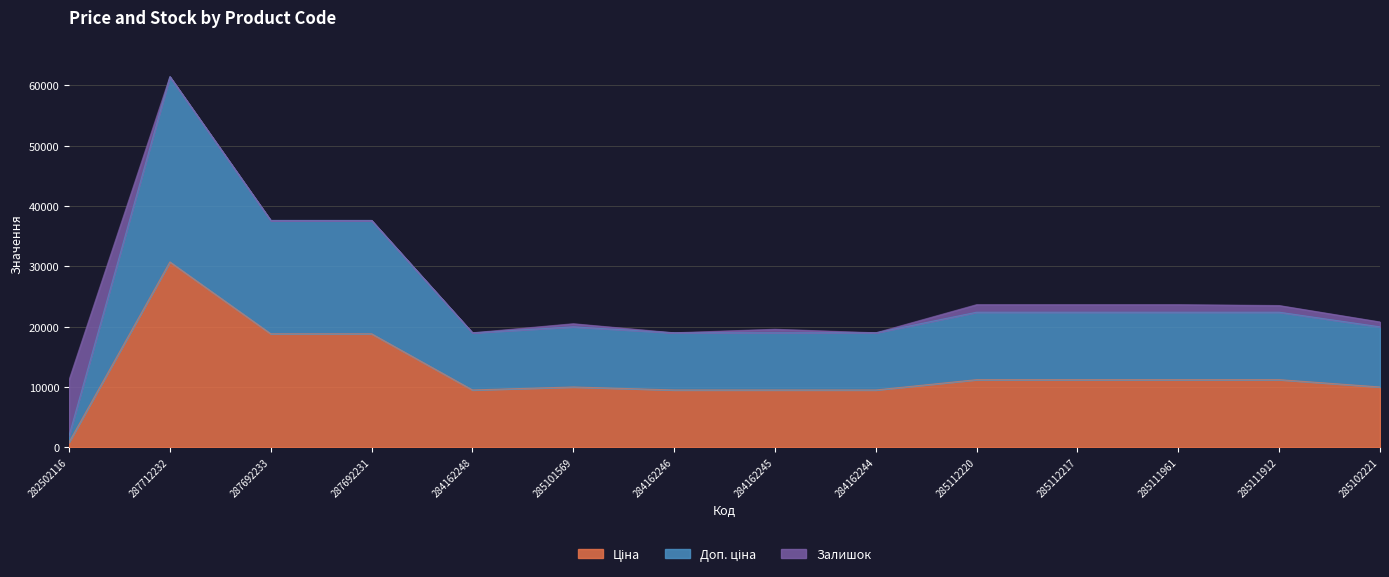

What is the label of the 9th point from the right?

285101569